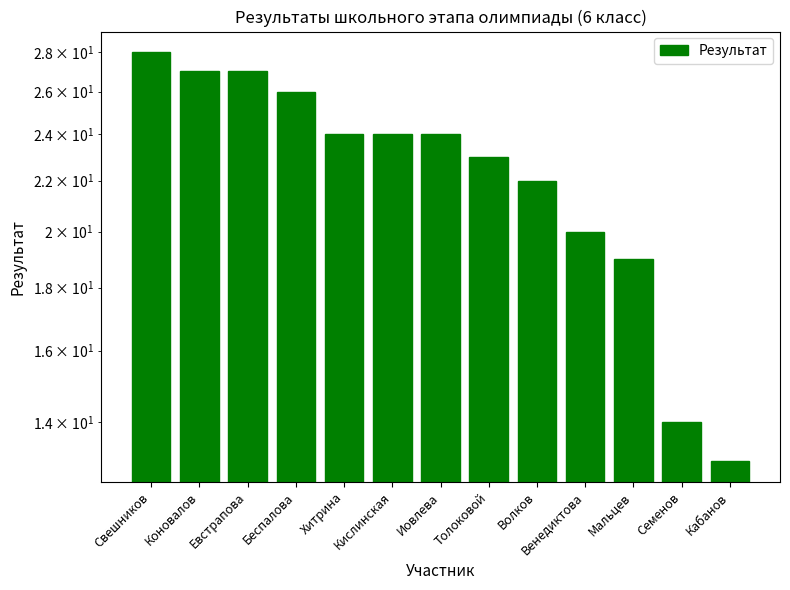

What is the ratio of the value at Мальцев to the value at Беспалова?

0.7